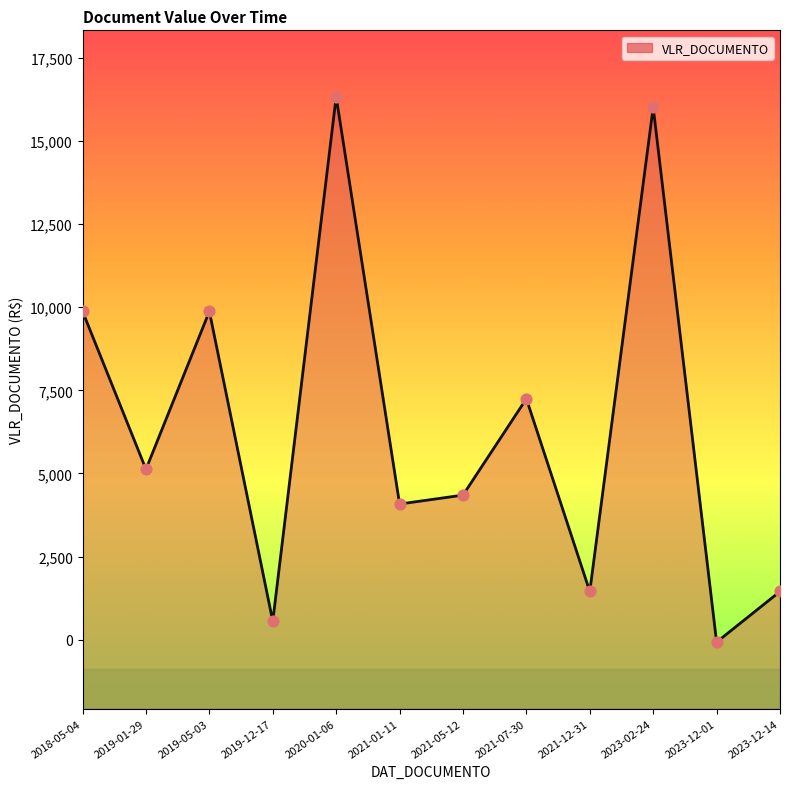

Approximately how many times larger is the value at 2019-12-17 compared to 2021-07-30?

0.1